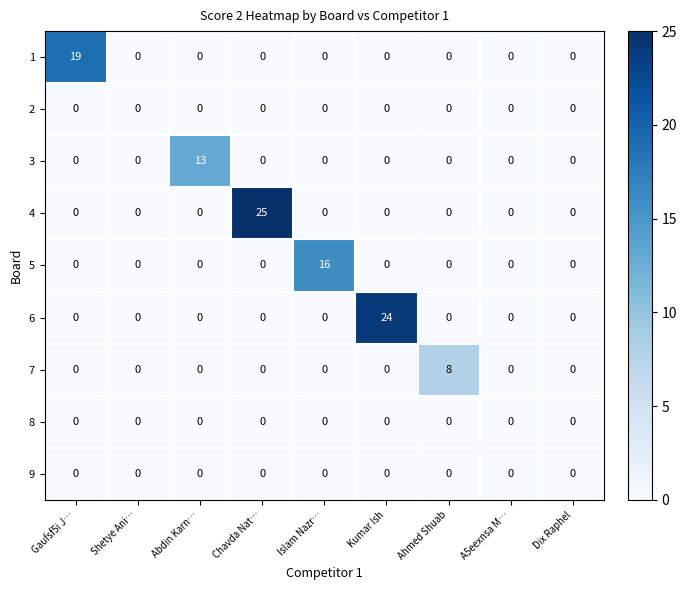

The 4 series shows 9 at Chavda Nat…. True or false?

False